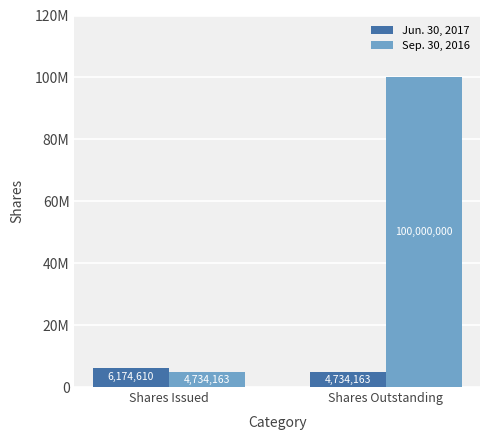

What are all the series names shown in the legend?

Jun. 30, 2017, Sep. 30, 2016